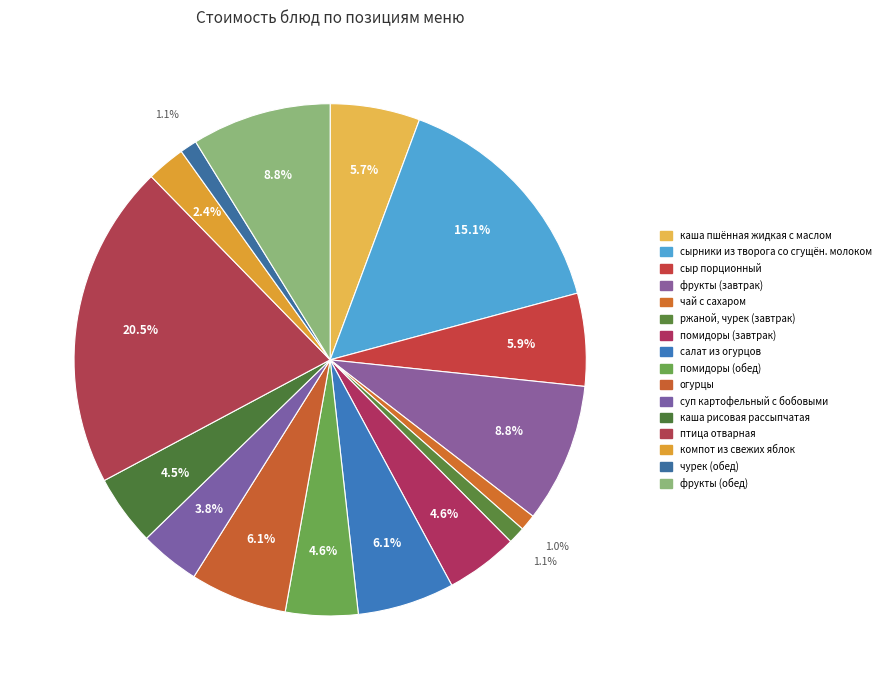

What is the change in value from каша пшённая жидкая с маслом to суп картофельный с бобовыми?

-4.3